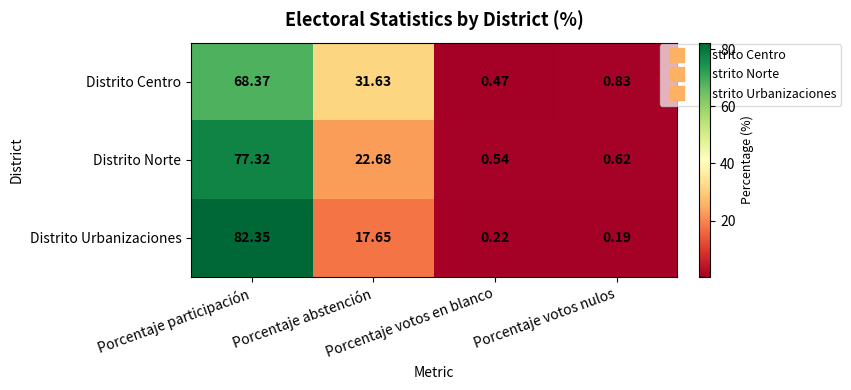

Which series has the largest range (max minus min)?

Distrito Urbanizaciones